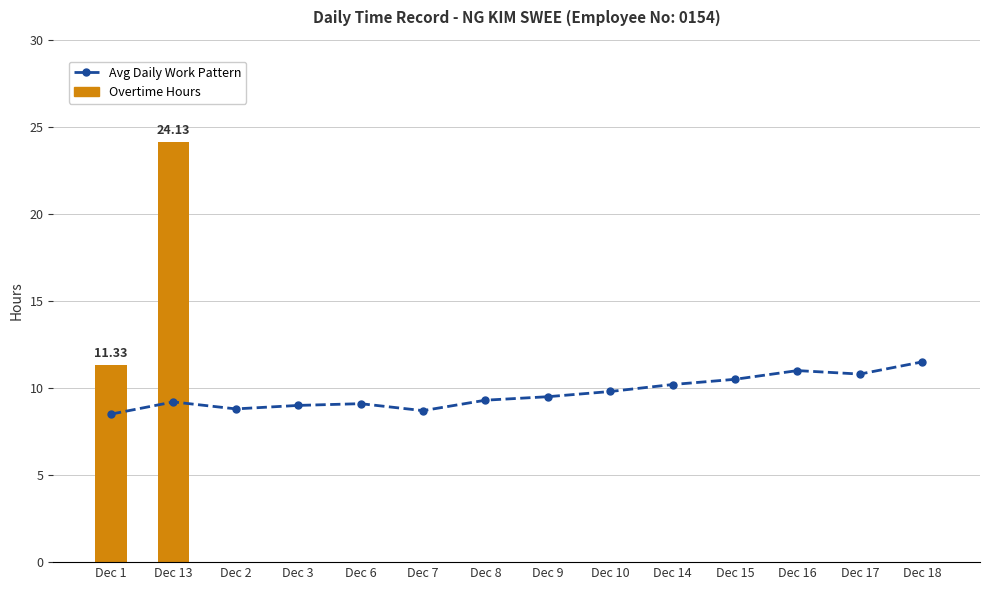

At how many categories does at least one series exceed 12?

1